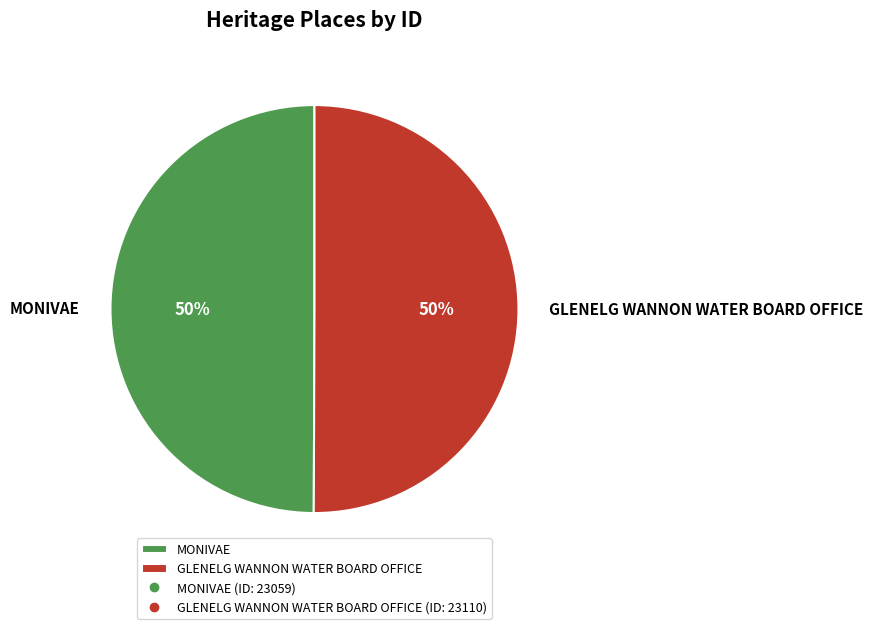

To the nearest percent, what is the average slice percentage?

50%